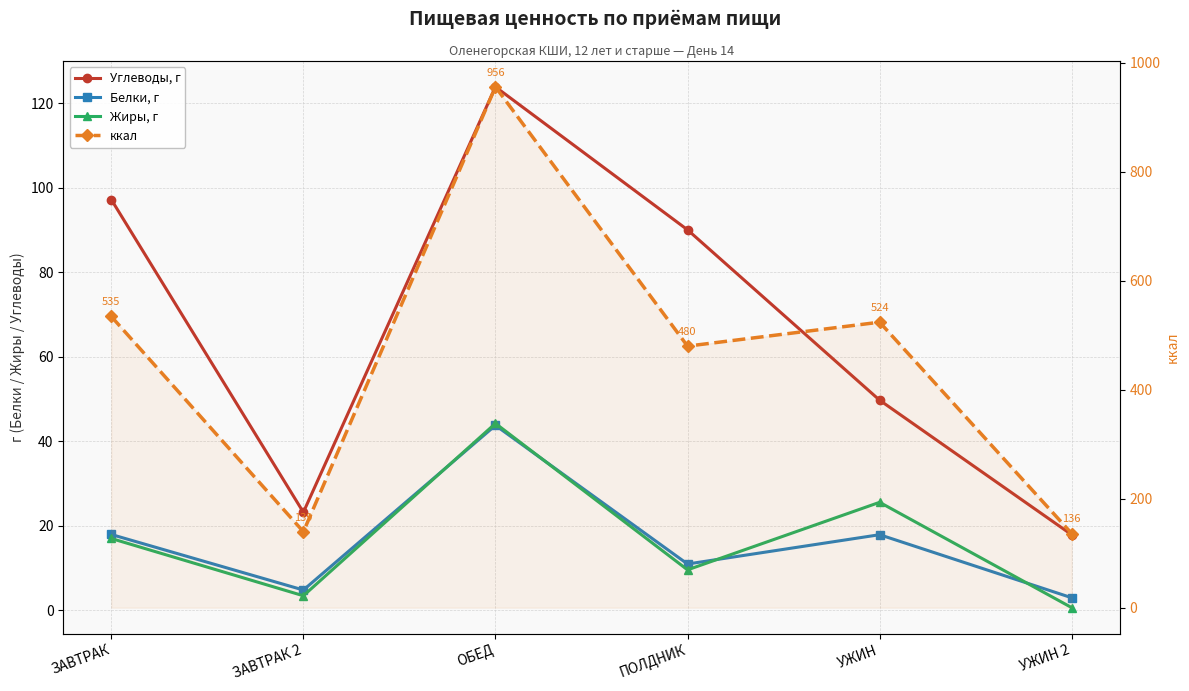

How many data points in Белки, г are above 17?

3